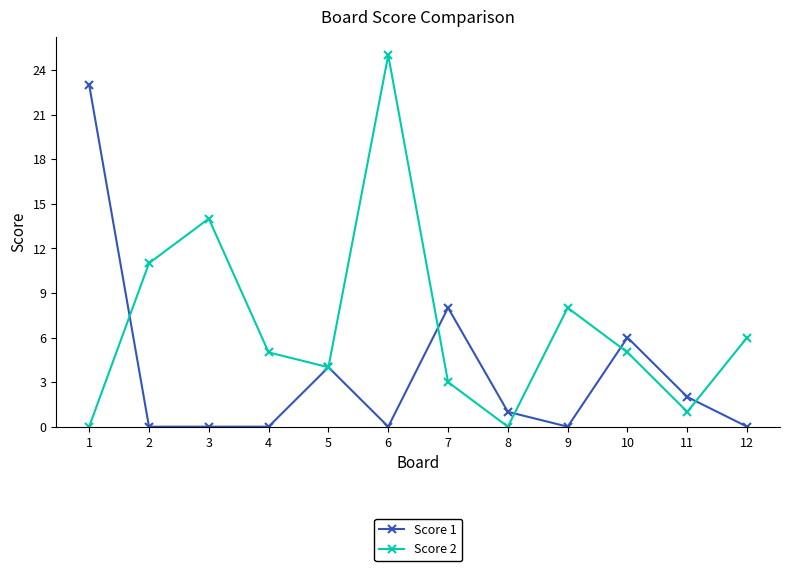

Rank the series by their maximum value, from lowest to highest.

Score 1, Score 2